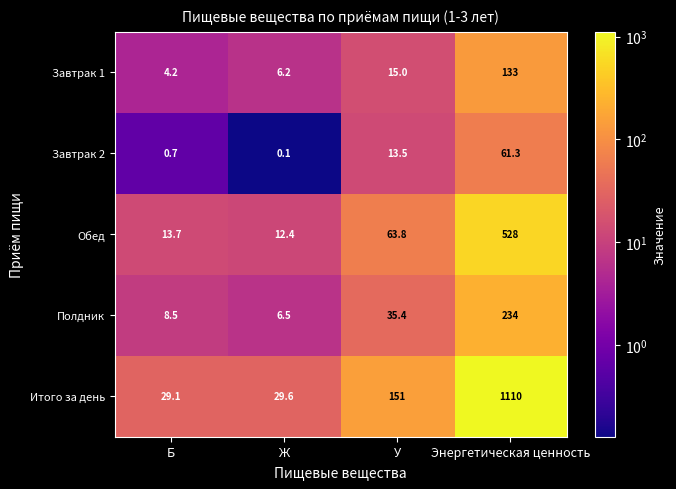

List the series in order of their peak value, highest first.

Итого за день, Обед, Полдник, Завтрак 1, Завтрак 2